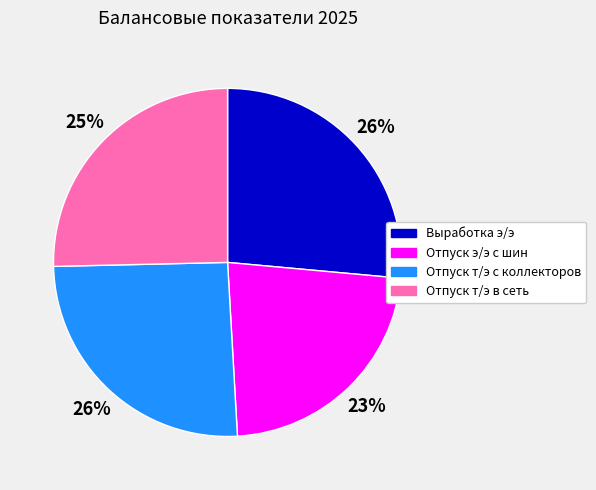

Which slice is the smallest?

Отпуск э/э с шин